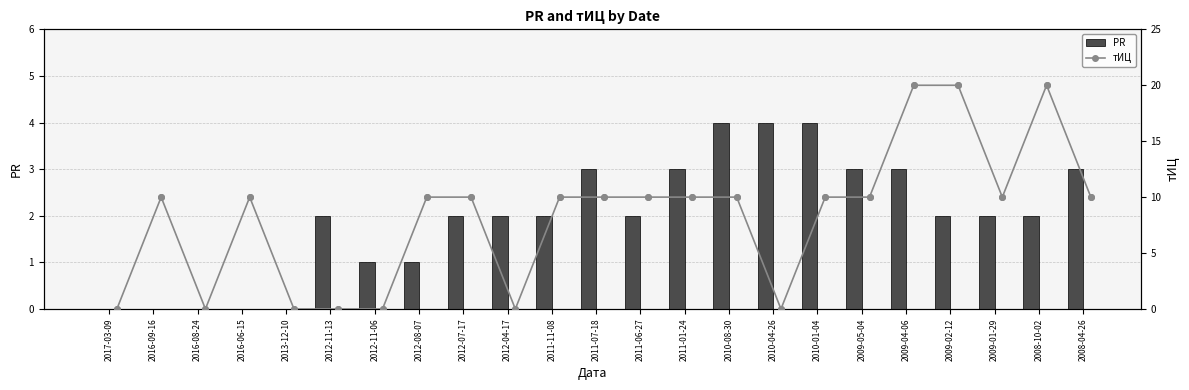

At how many categories does at least one series exceed 15?

3